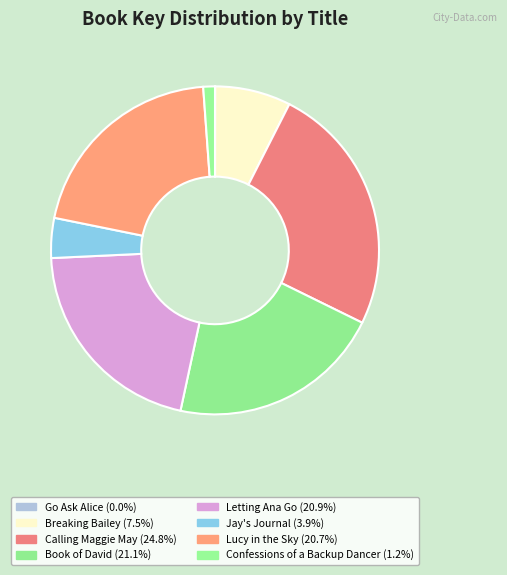

What percentage is the Confessions of a Backup Dancer slice, to the nearest percent?

1%